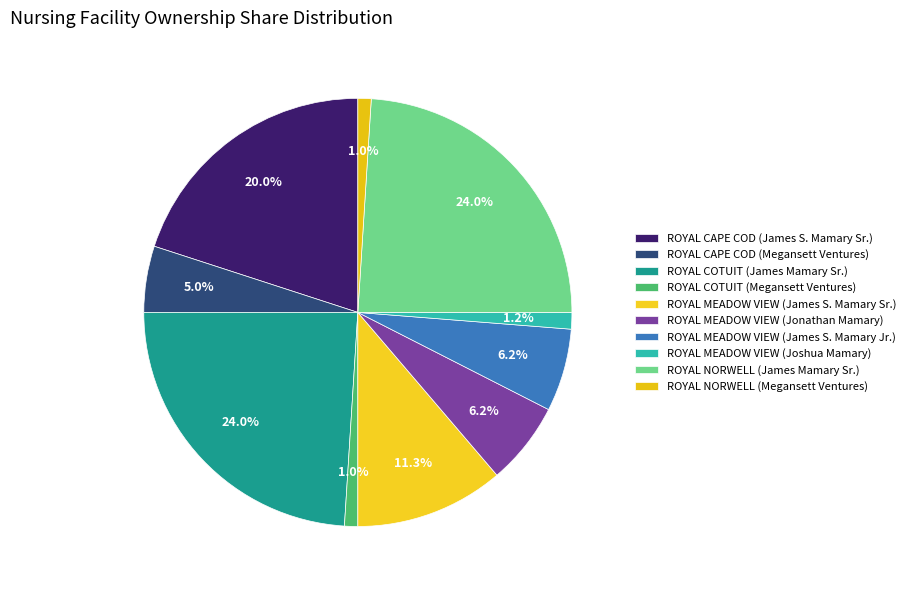

Which slice is the largest?

ROYAL COTUIT (James Mamary Sr.)